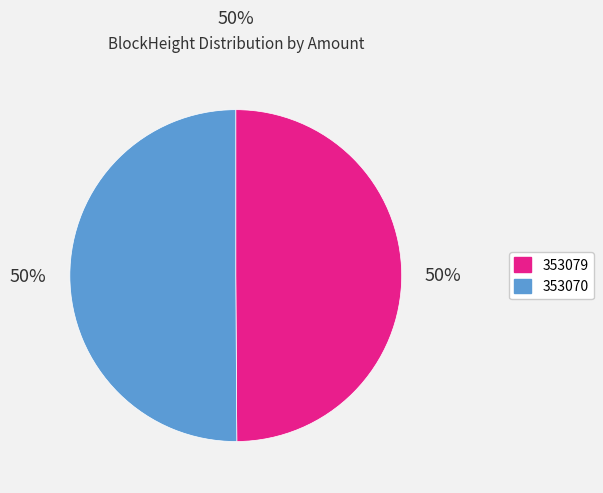

Approximately how many times larger is the value at 353070 compared to 353079?

1.0